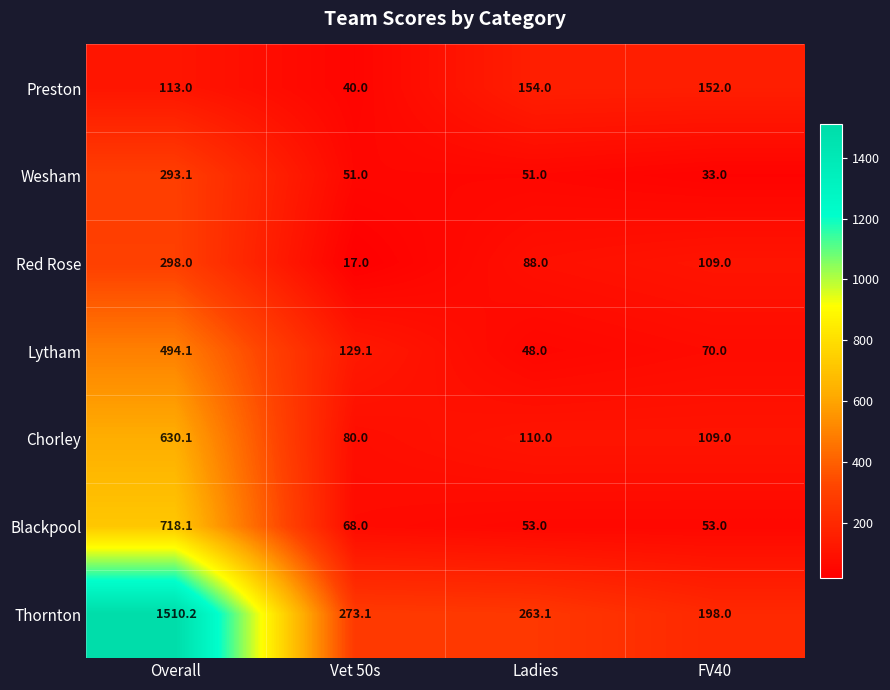

Reading left to right, transcribe all the data shown in this chart.

Preston: 113.0	40.0	154.0	152.0
Wesham: 293.1	51.0	51.0	33.0
Red Rose: 298.0	17.0	88.0	109.0
Lytham: 494.1	129.1	48.0	70.0
Chorley: 630.1	80.0	110.0	109.0
Blackpool: 718.1	68.0	53.0	53.0
Thornton: 1510.2	273.1	263.1	198.0